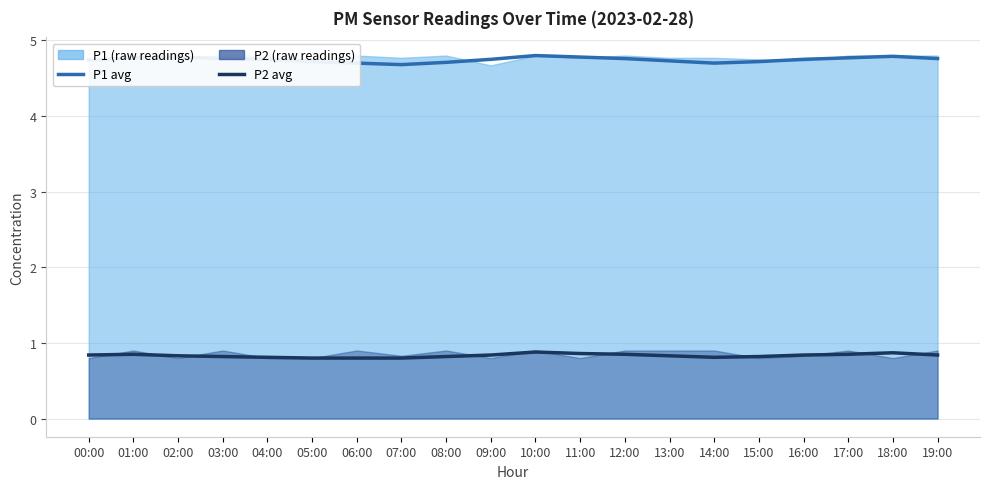

The value of P2 avg at 09:00 is 1.1. True or false?

False